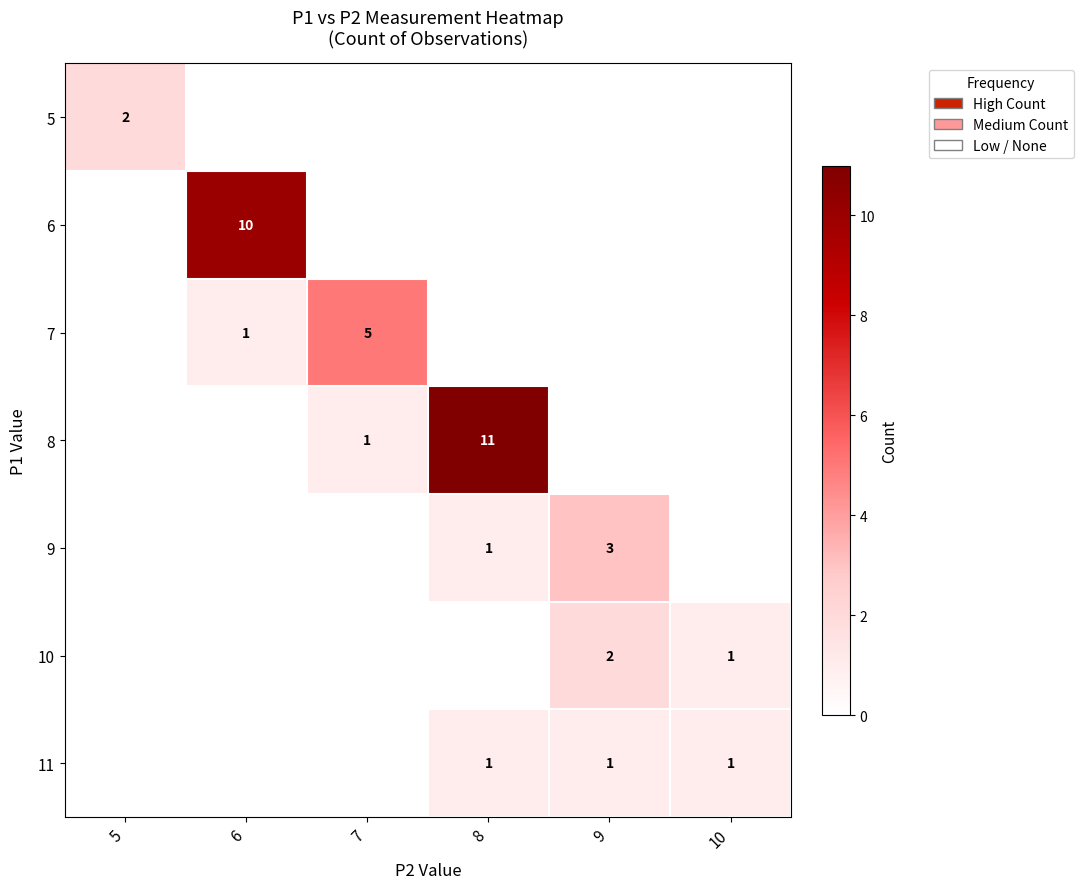

Which label corresponds to the largest value in the chart?

8